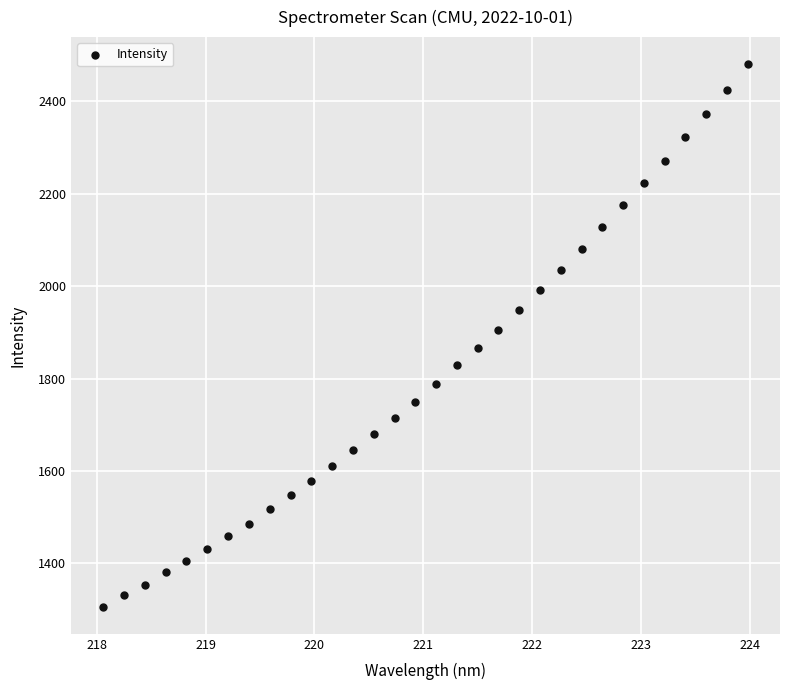

What is the range of Y values (max minus min)?

1173.3